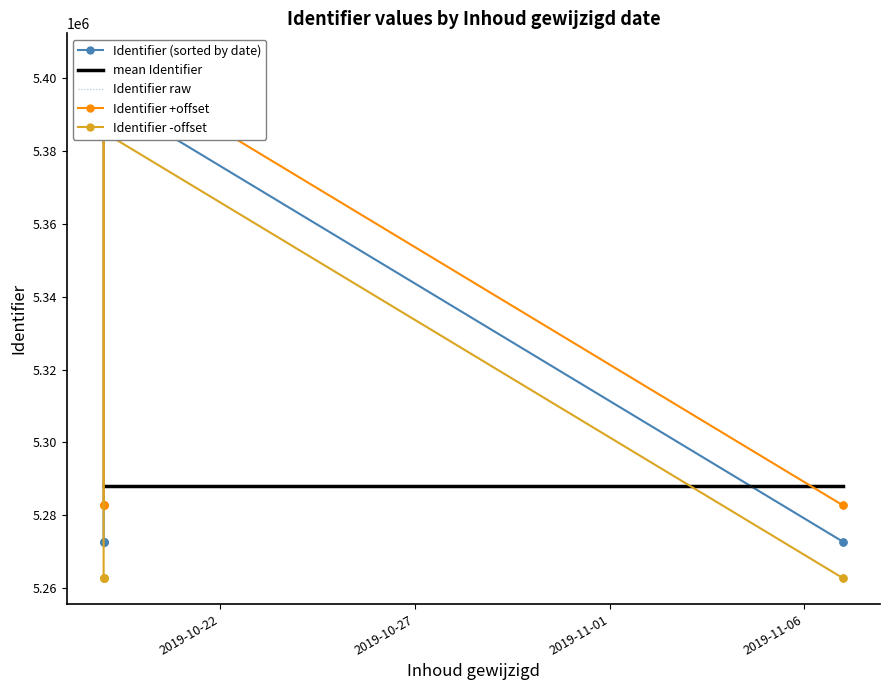

The value of Identifier +offset at 7 is 2572038.4. True or false?

False